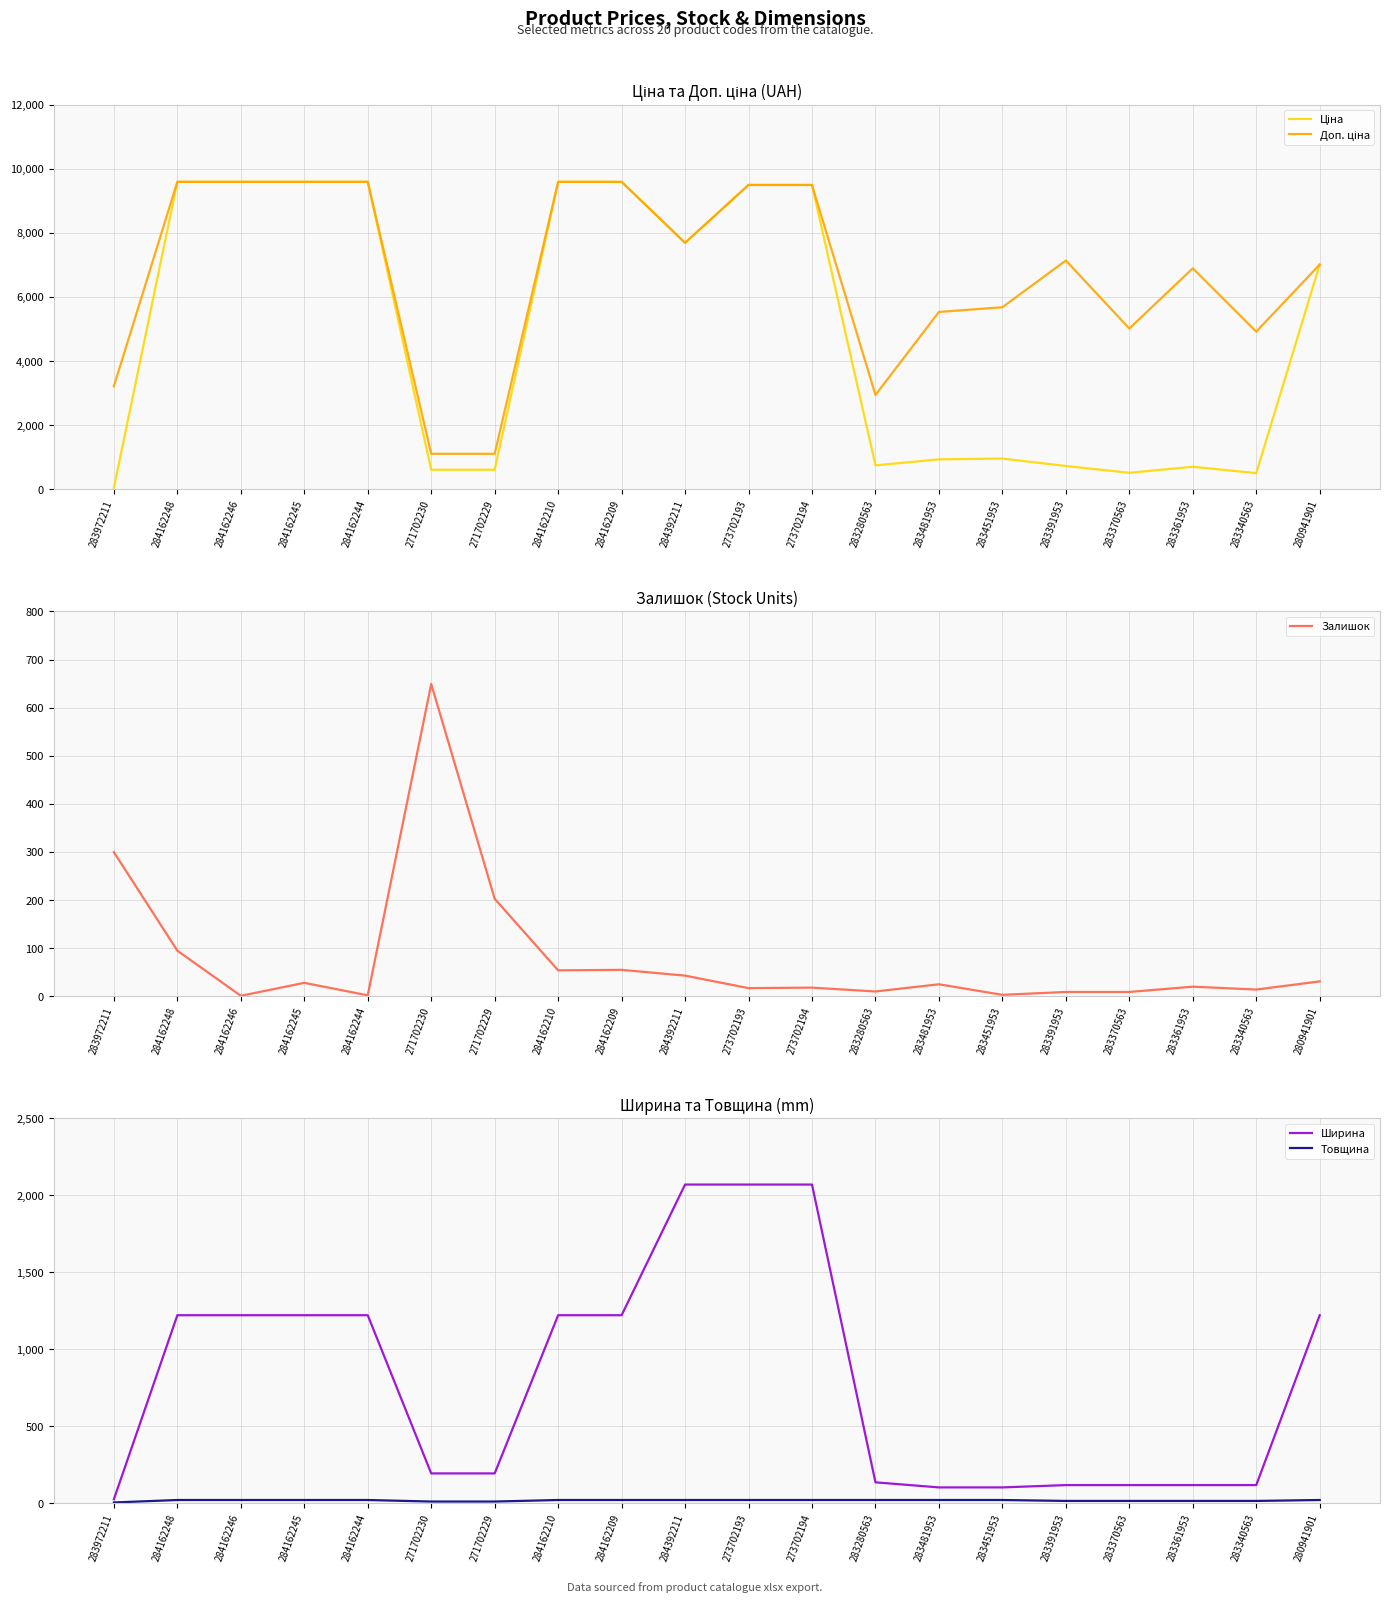

How many lines are shown in the chart?

5